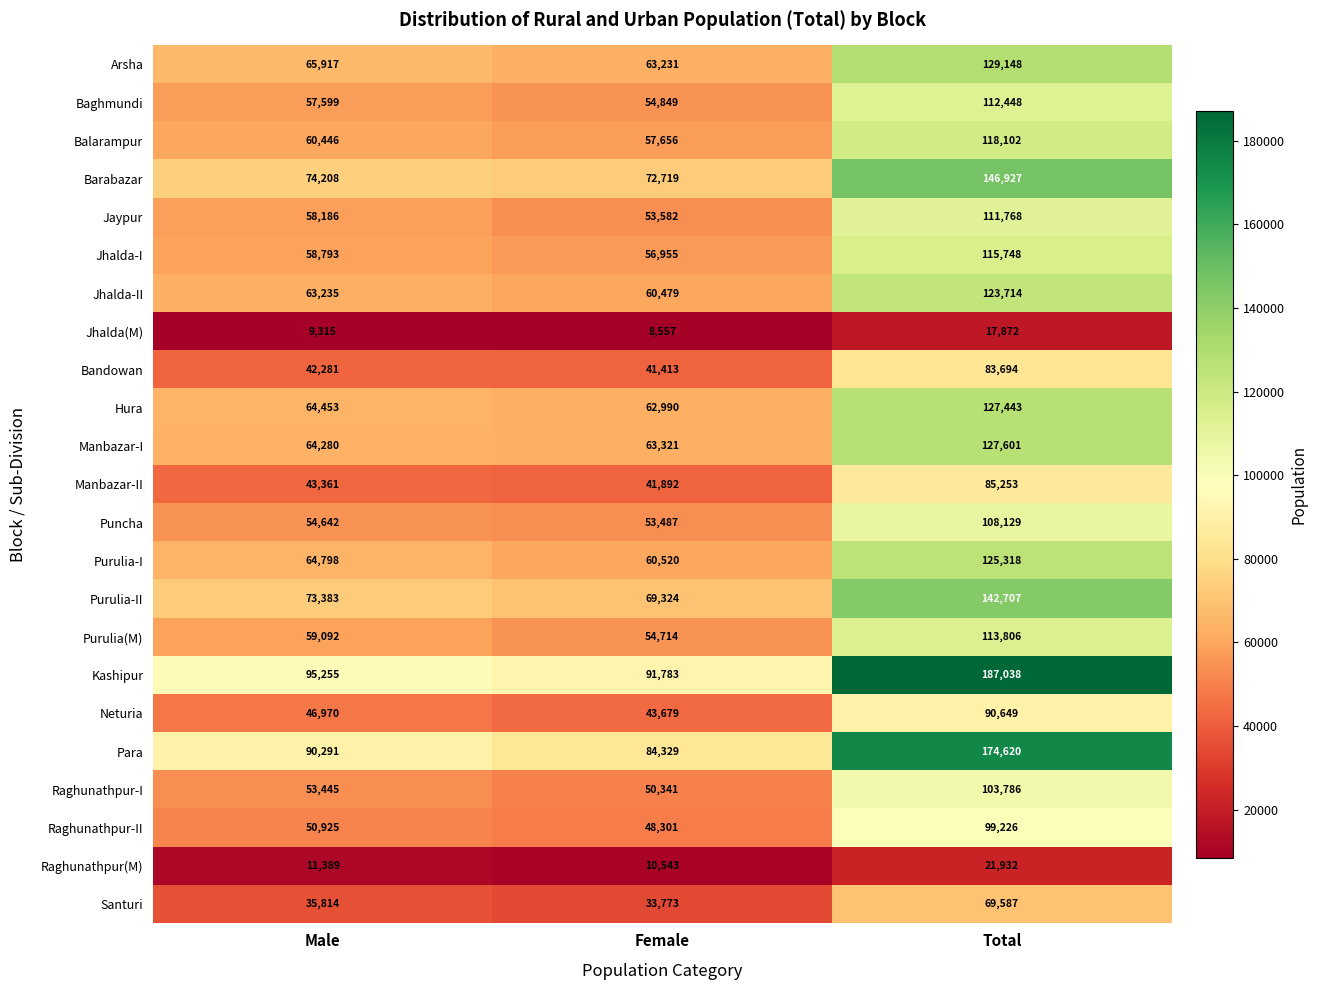

Is it true that Jhalda-II equals 60154 at Total?

False